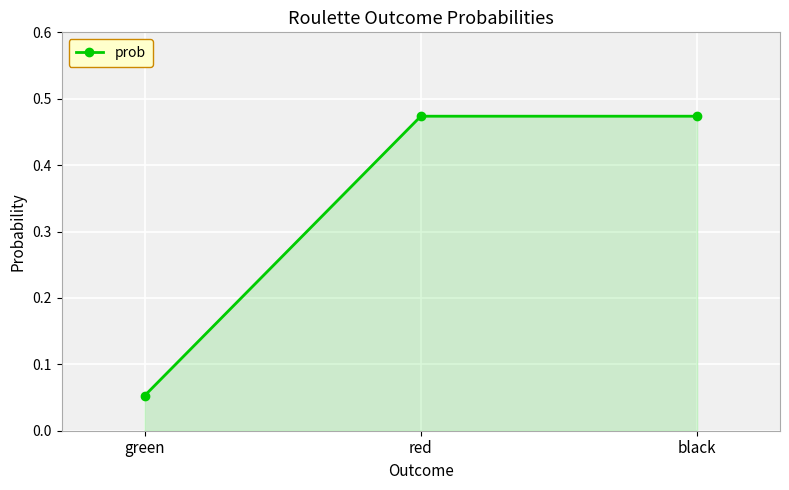

At which category does the chart reach its minimum across all series?

green